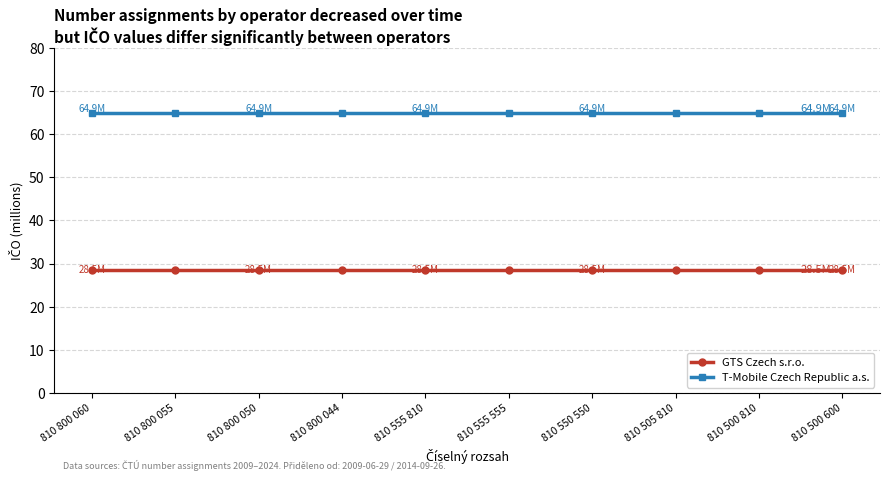

What is the label of the 8th point from the right?

810 800 050